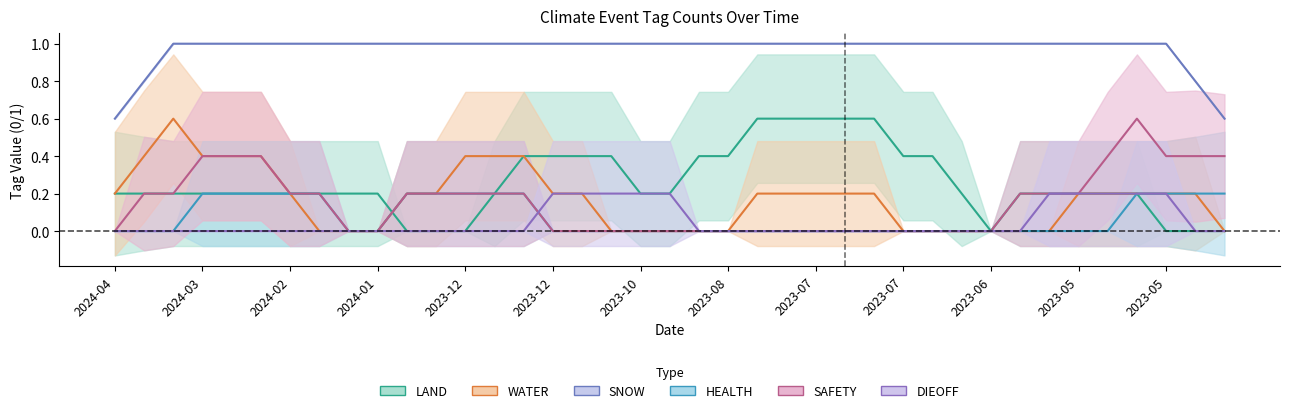

True or false: HEALTH mean and SAFETY mean cross at least once.

False